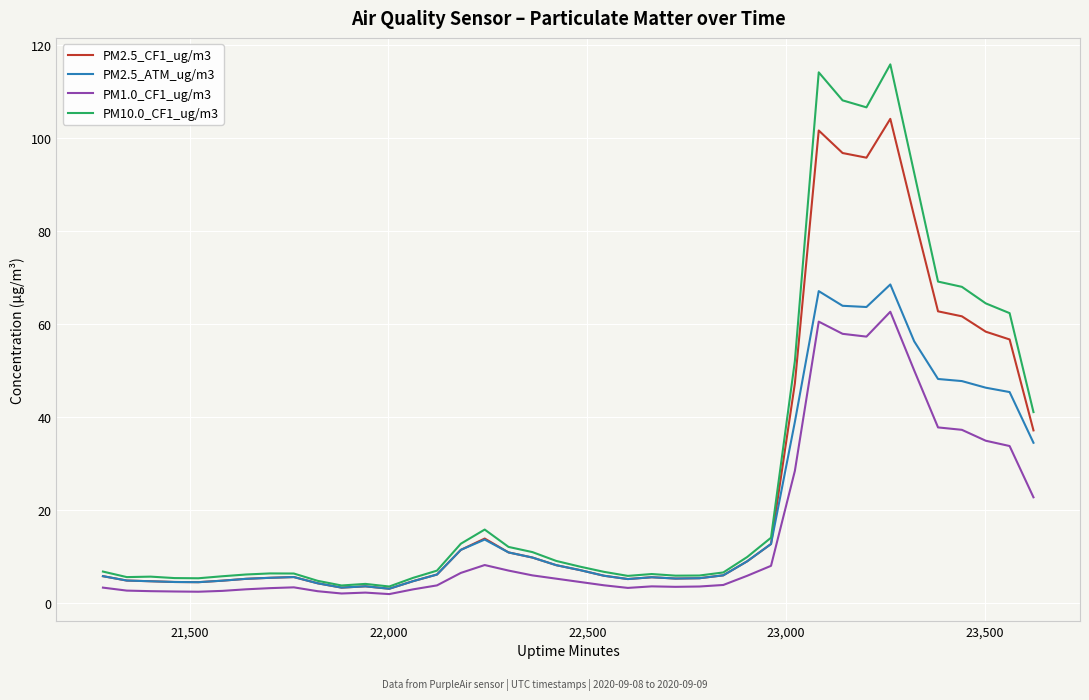

What are all the series names shown in the legend?

PM2.5_CF1_ug/m3, PM2.5_ATM_ug/m3, PM1.0_CF1_ug/m3, PM10.0_CF1_ug/m3